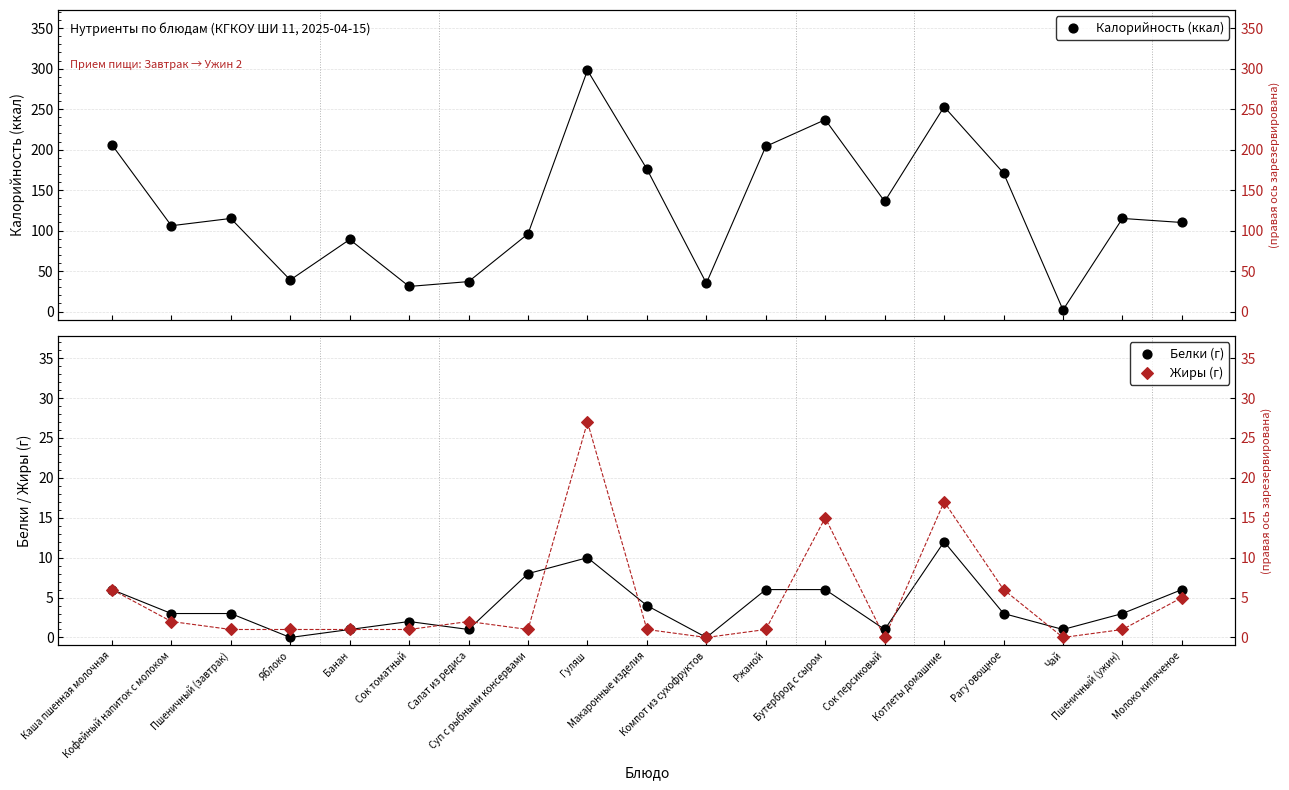

At how many categories does at least one series exceed 219?

3